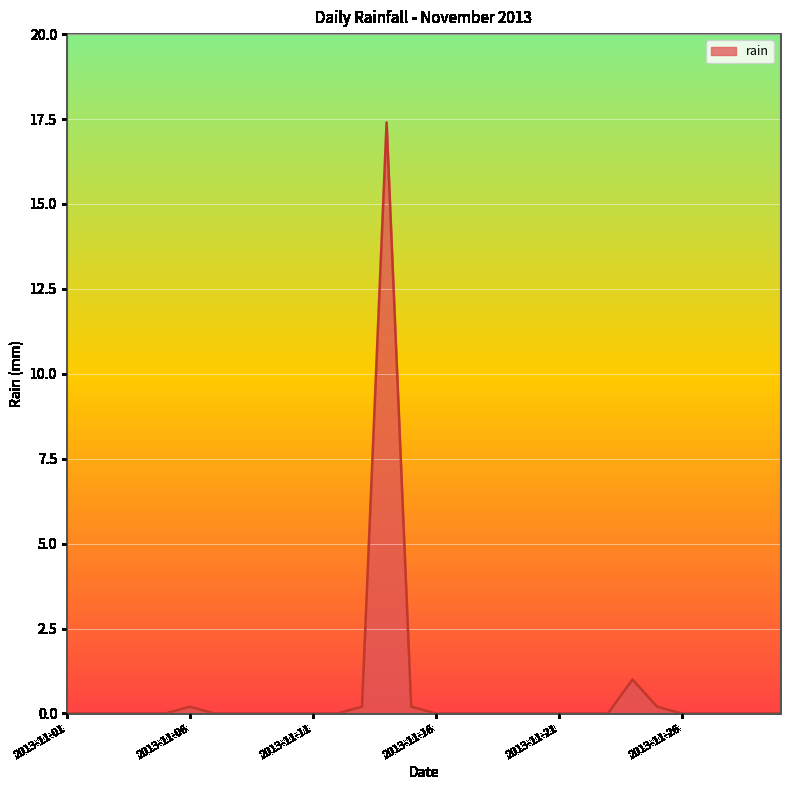

What is the difference between the maximum and minimum values?

17.4